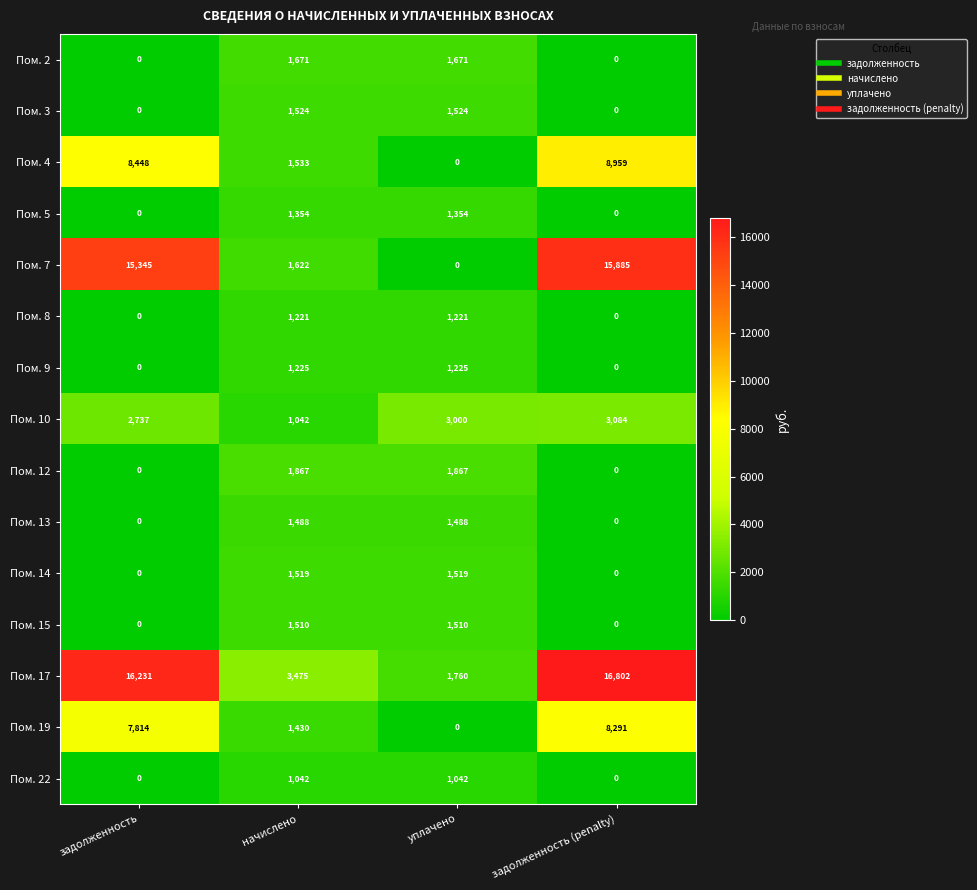

Which series has the widest spread of values?

Пом. 7